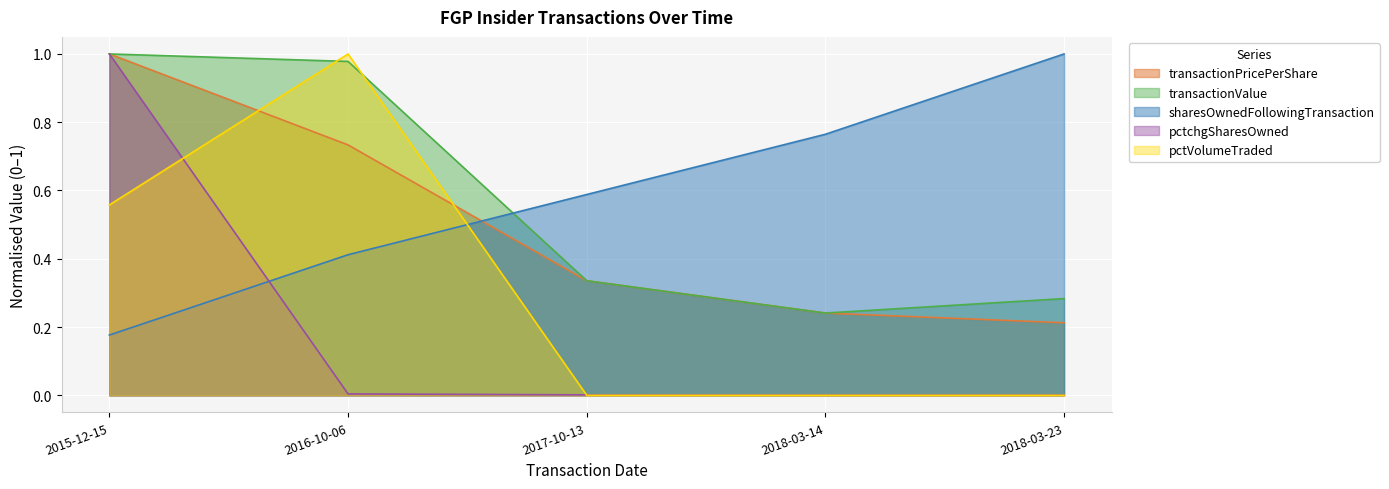

Reading left to right, transcribe all the data shown in this chart.

transactionPricePerShare: 1.0	0.7	0.3	0.2	0.2
transactionValue: 1.0	1.0	0.3	0.2	0.3
sharesOwnedFollowingTransaction: 0.2	0.4	0.6	0.8	1.0
pctchgSharesOwned: 1.0	0.0	0.0	0.0	0.0
pctVolumeTraded: 0.6	1.0	0.0	0.0	0.0